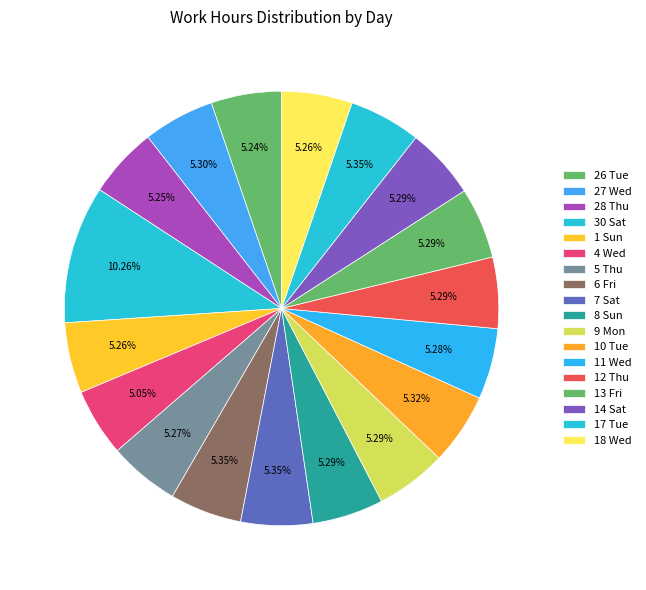

How many segments does this pie chart have?

18